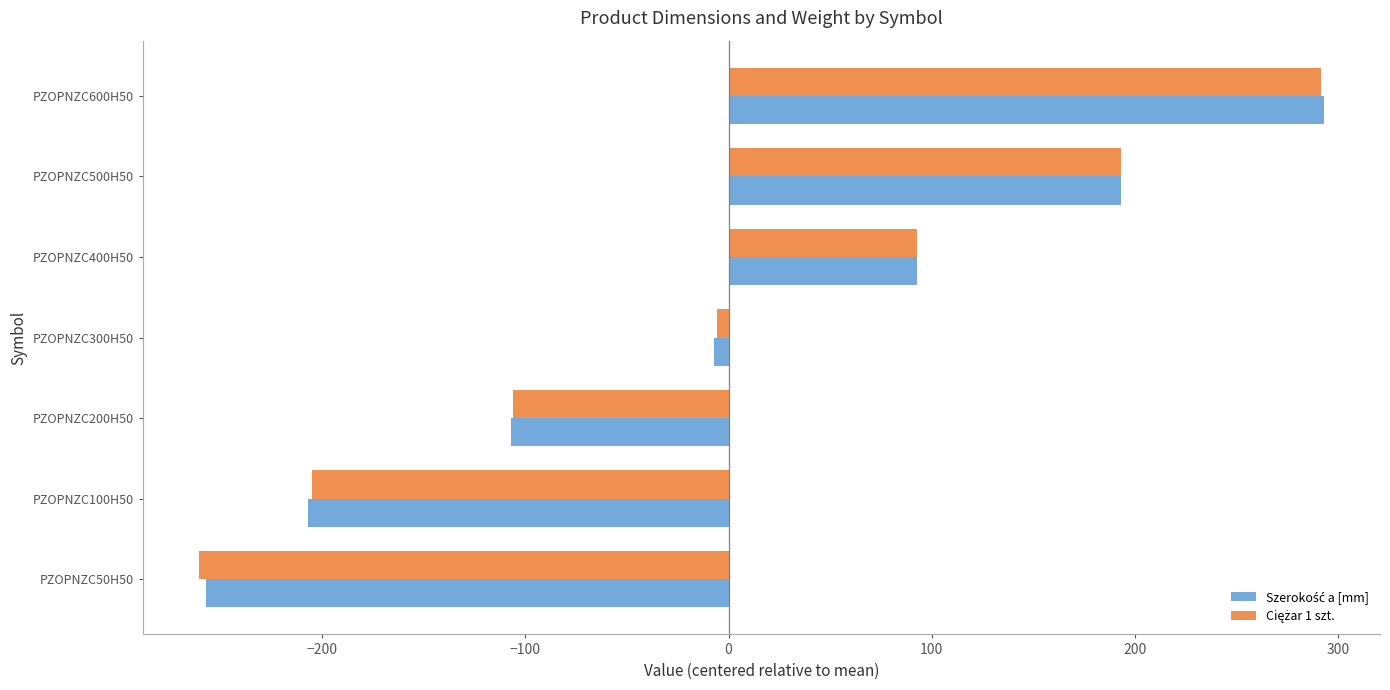

Which category has the lowest value across all series?

PZOPNZC50H50